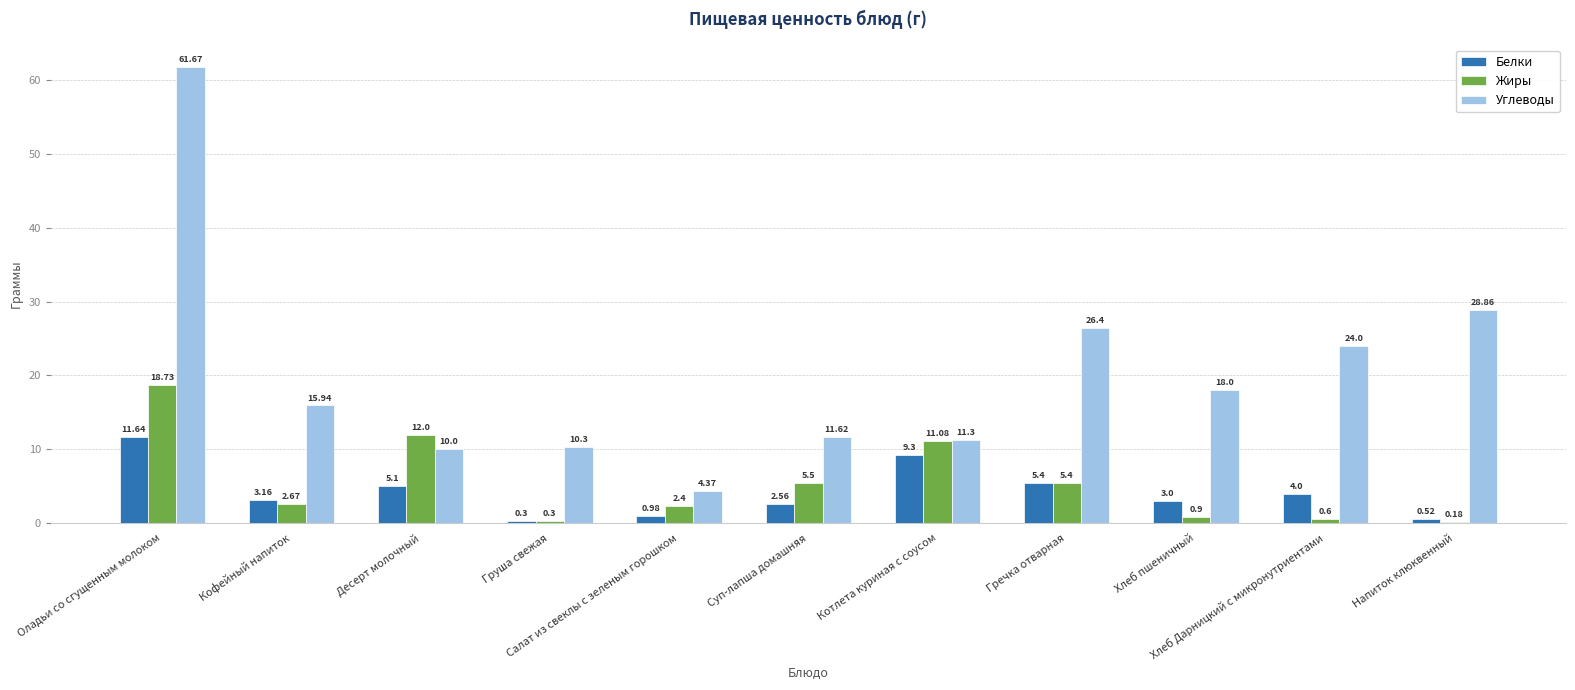

The Углеводы series shows 11.6 at Суп-лапша домашняя. True or false?

True